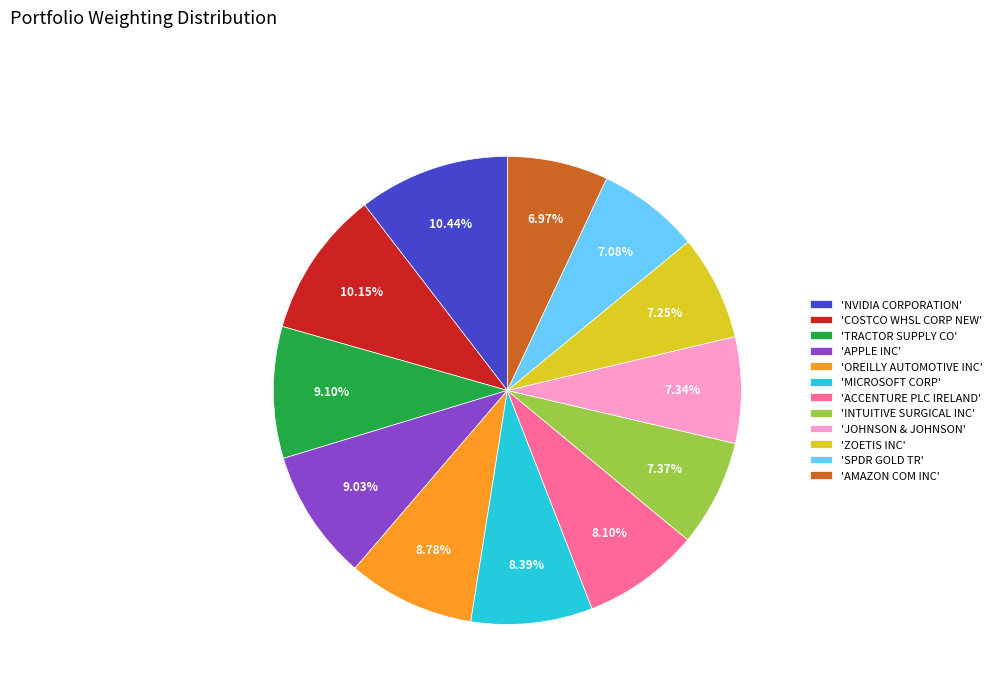

What is the ratio of the value at 'MICROSOFT CORP' to the value at 'AMAZON COM INC'?

1.2